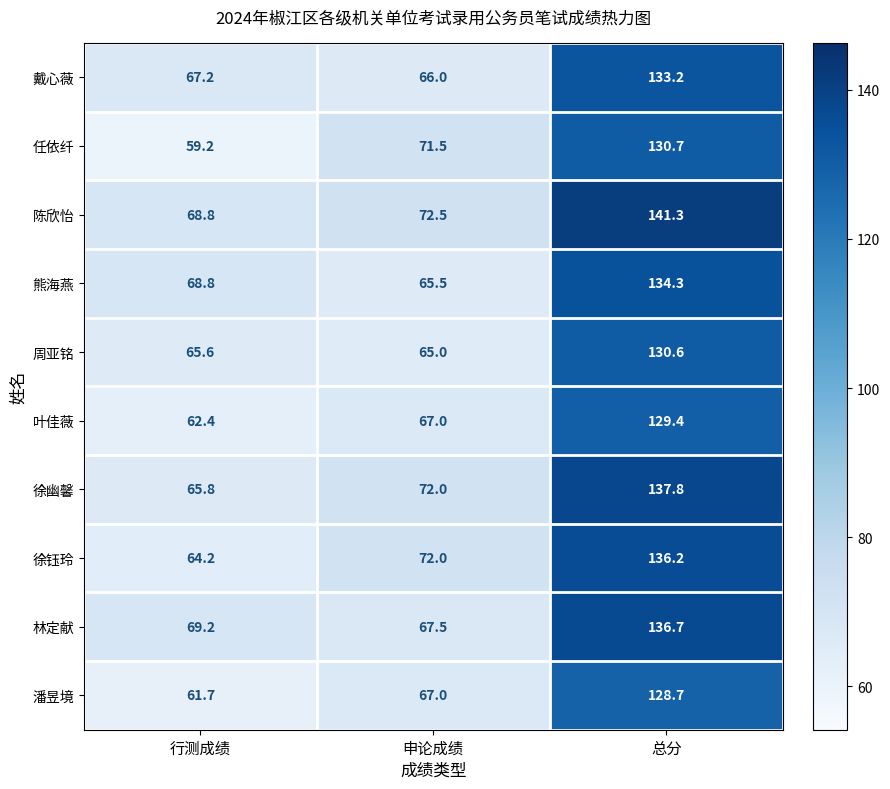

Which category has the highest value across all series?

总分